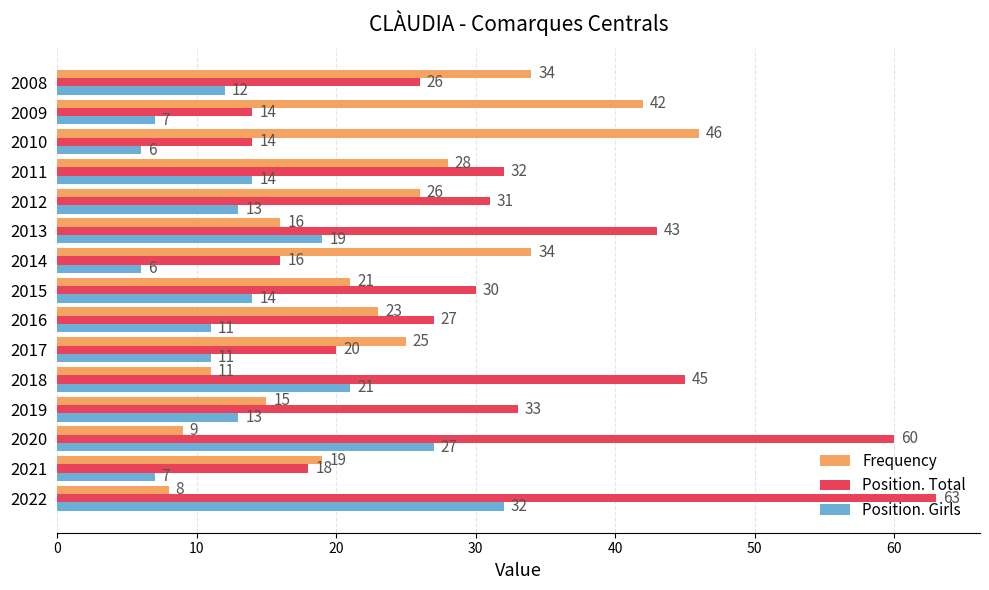

What are all the series names shown in the legend?

Frequency, Position. Total, Position. Girls